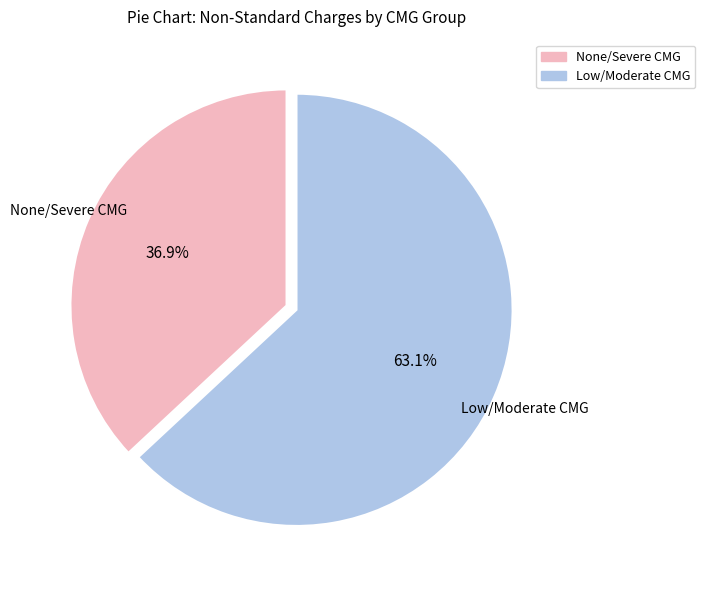

Does any single category account for the majority?

Yes